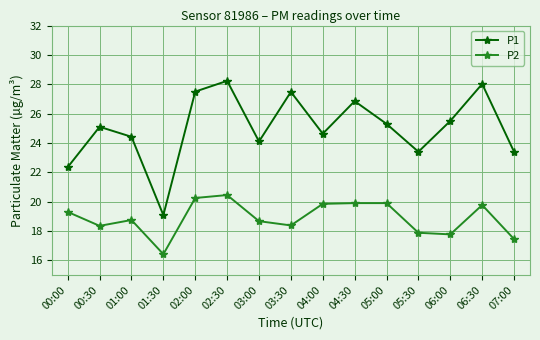

What is the greatest value displayed?

28.2